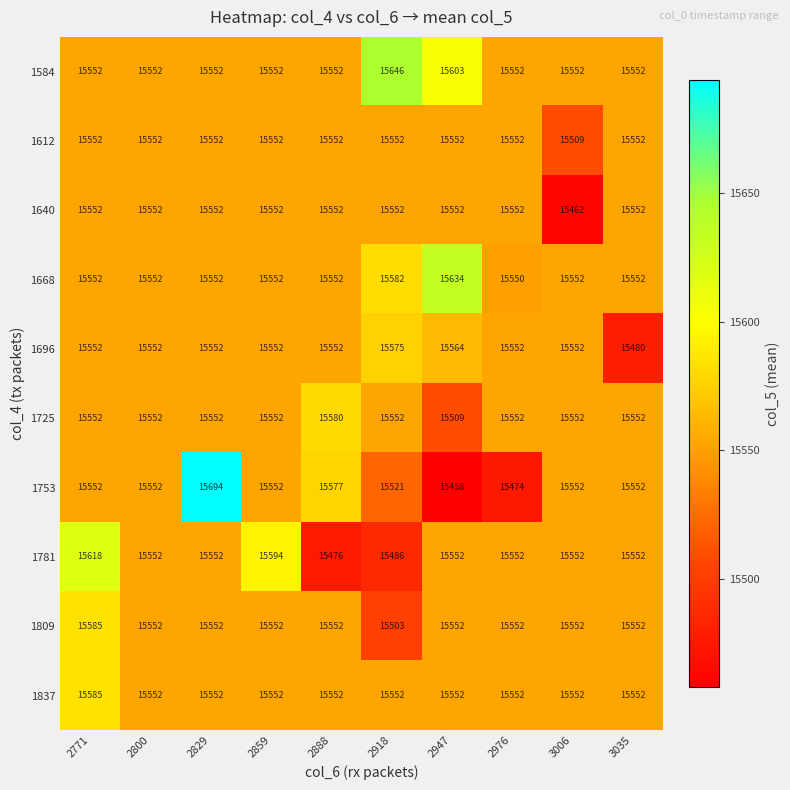

Which series has the widest spread of values?

1753